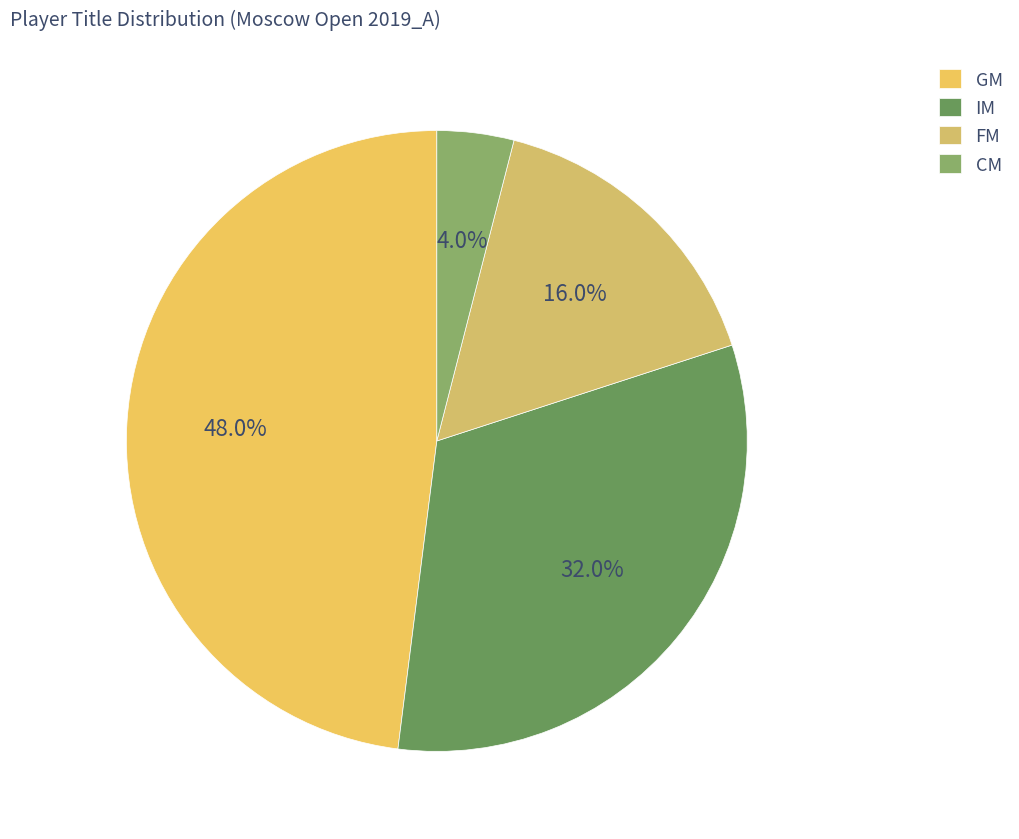

To the nearest percent, what is the difference between the largest and smallest slice percentages?

44%